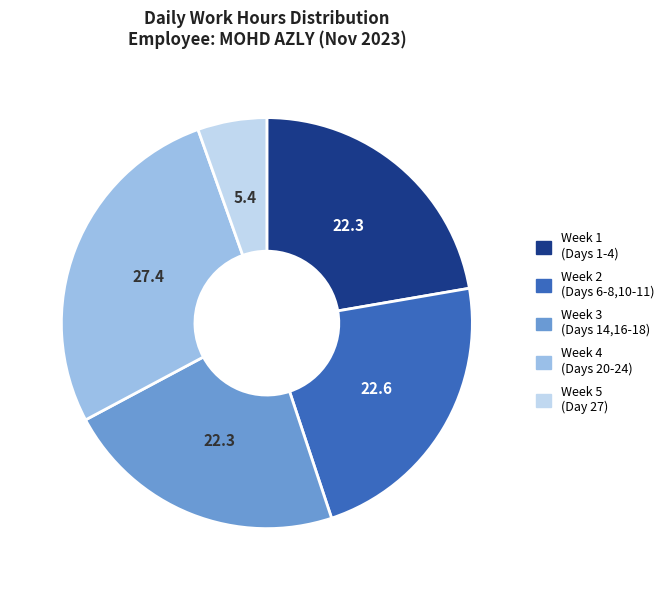

How many slices are in this pie chart?

5